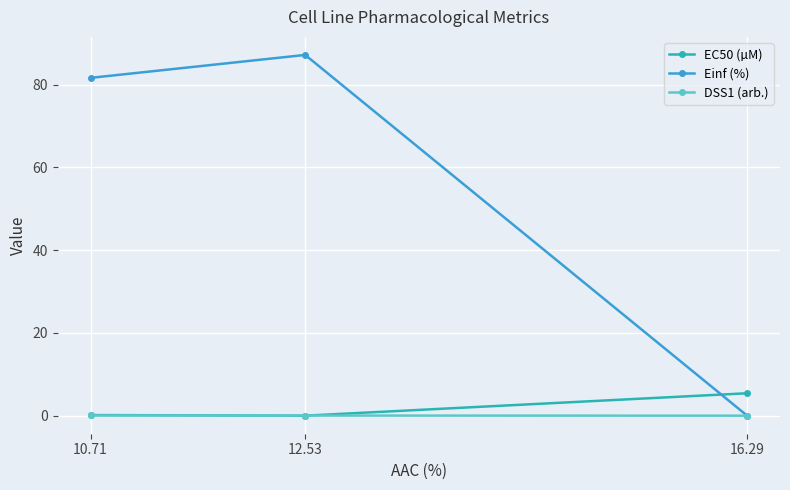

What is the greatest value displayed?

87.2